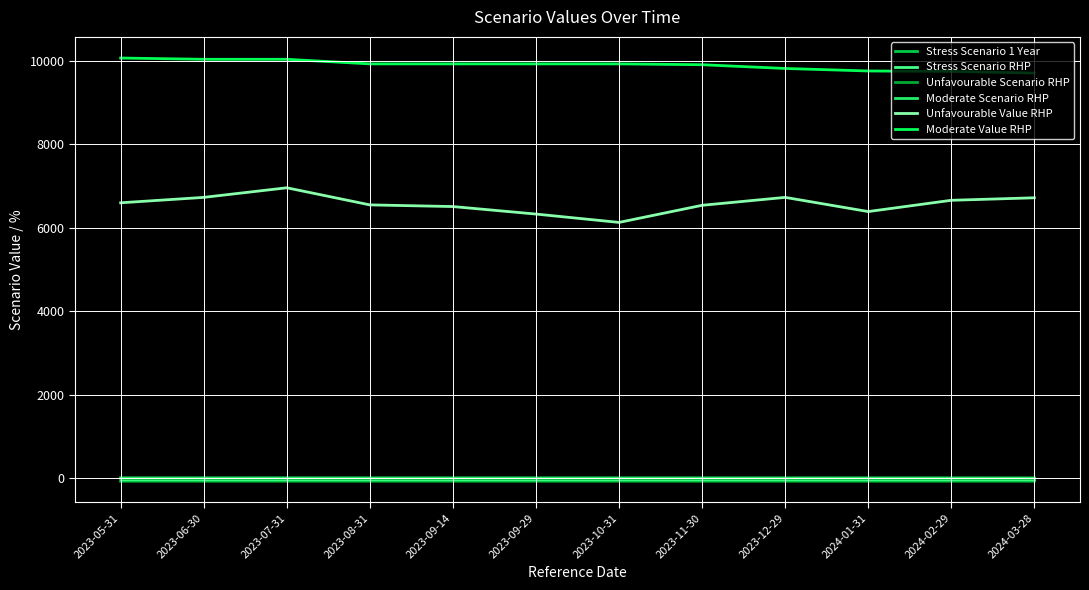

True or false: Stress Scenario RHP and Unfavourable Value RHP cross at least once.

False